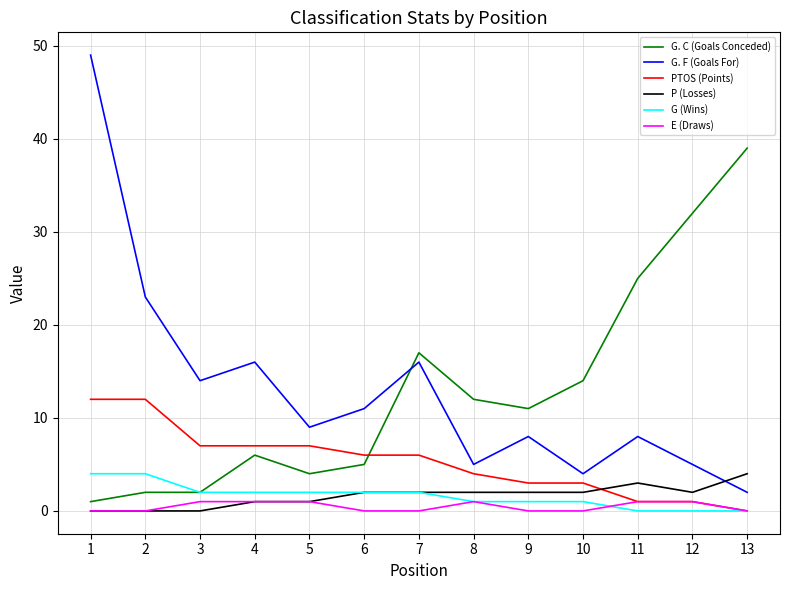

At which category is the sum across all series the highest?

1